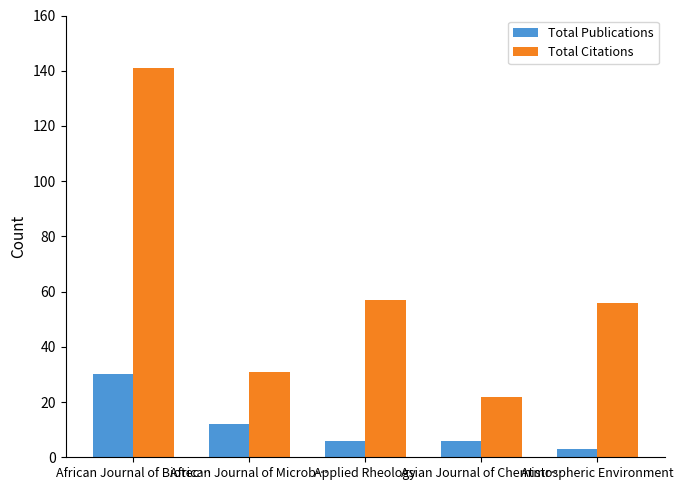

Is it true that Total Citations equals 39 at Atmospheric Environment?

False